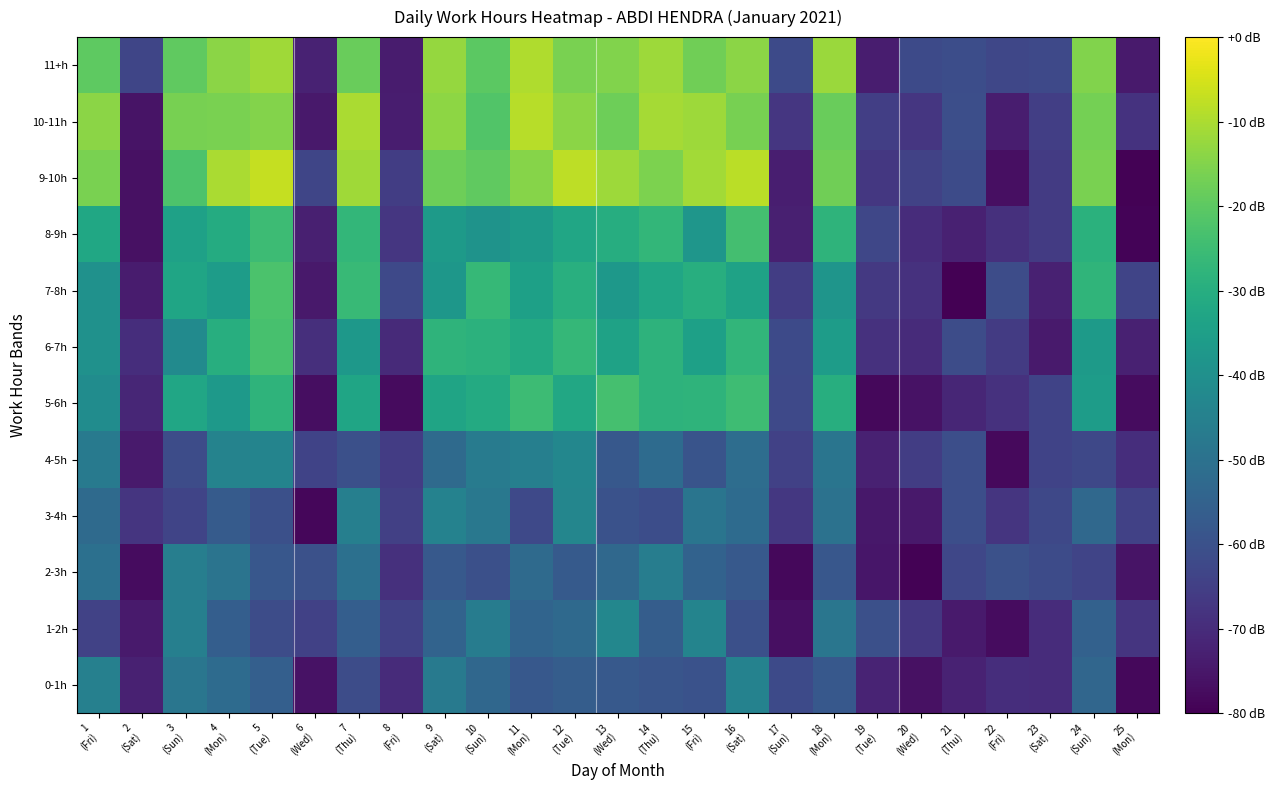

Between 2 (Sat) and 18 (Mon), which series saw the biggest shift?

9-10h